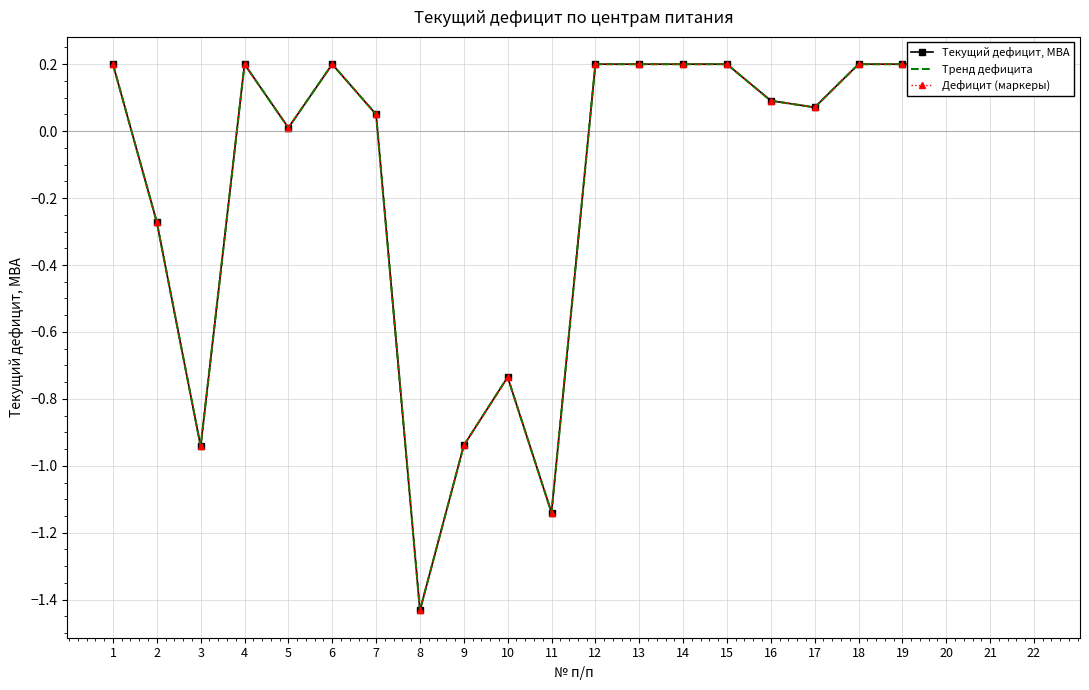

The Тренд дефицита series shows 0.2 at 14. True or false?

True